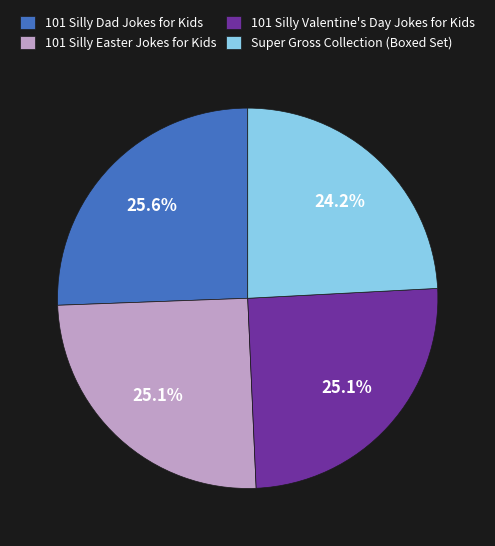

To the nearest percent, what percentage of the pie is 101 Silly Easter Jokes for Kids?

25%